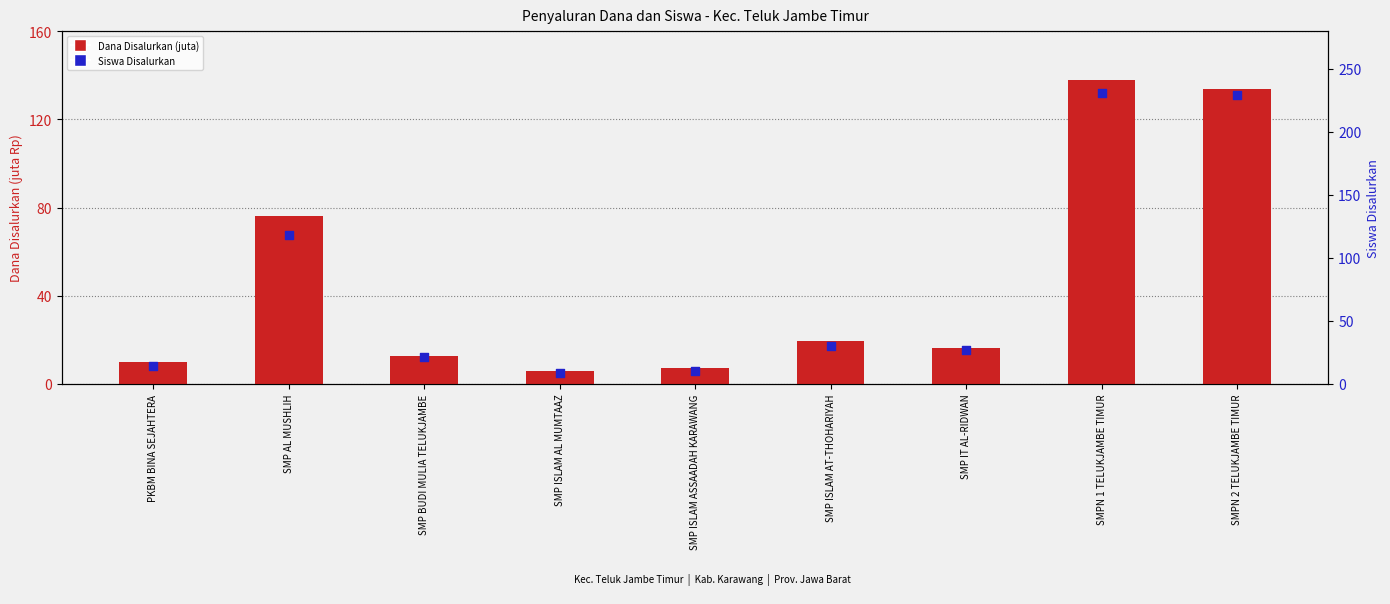

Between SMP ISLAM AL MUMTAAZ and SMPN 2 TELUKJAMBE TIMUR, which is larger?

SMPN 2 TELUKJAMBE TIMUR